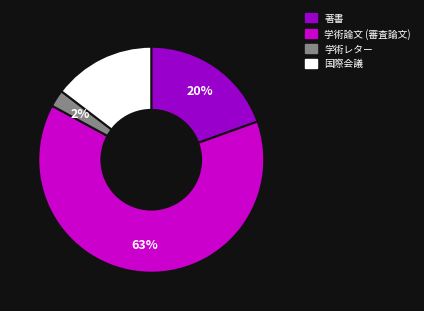

To the nearest percent, what percentage of the pie is 国際会議?

15%